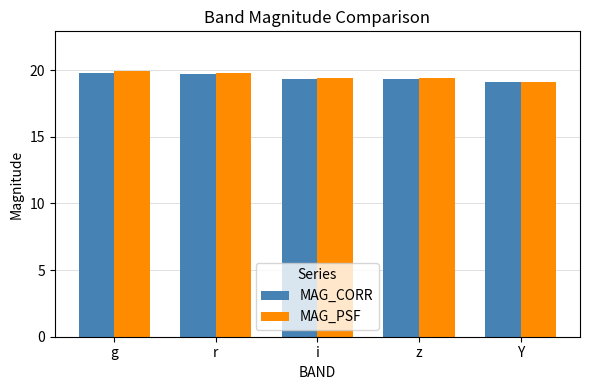

What is the sum of all MAG_CORR values?

97.3